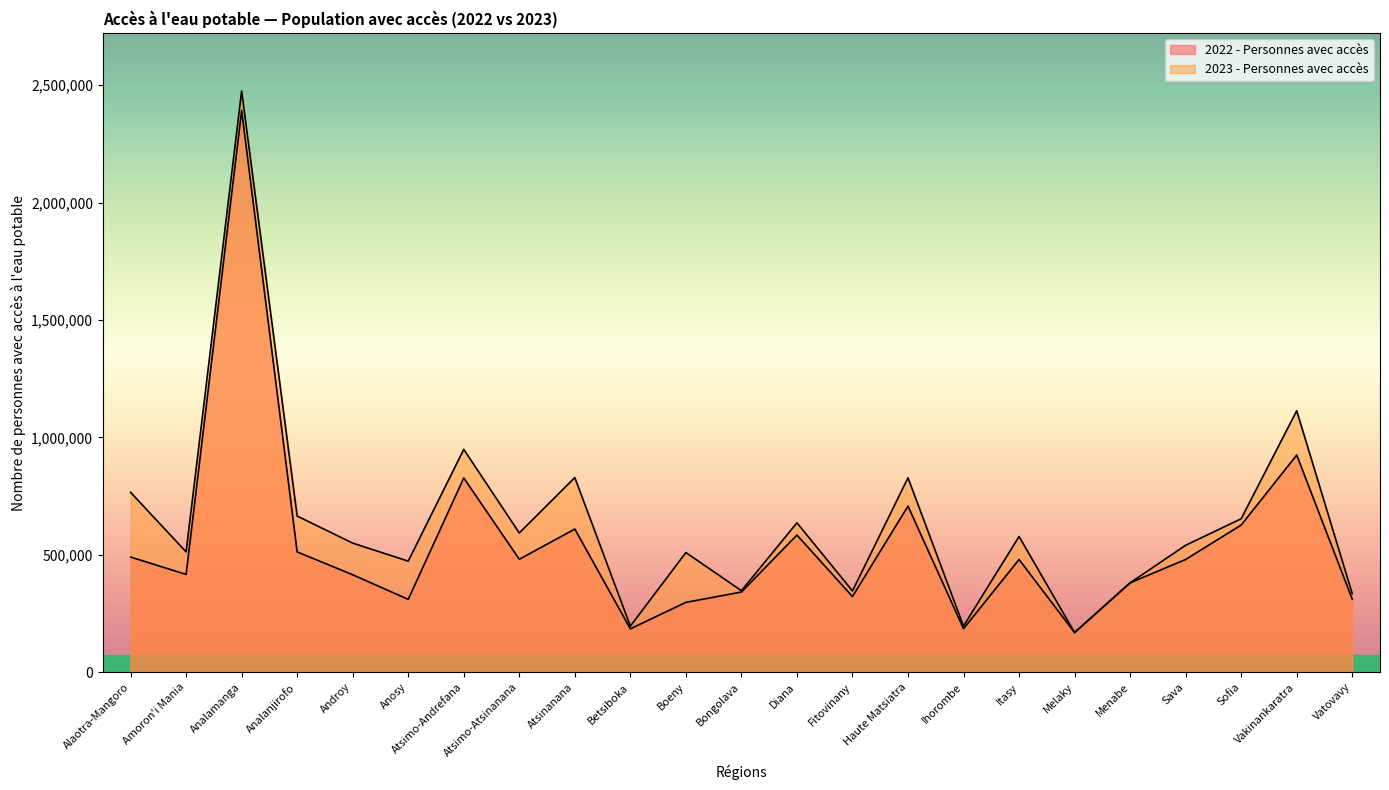

How many lines are shown in the chart?

2